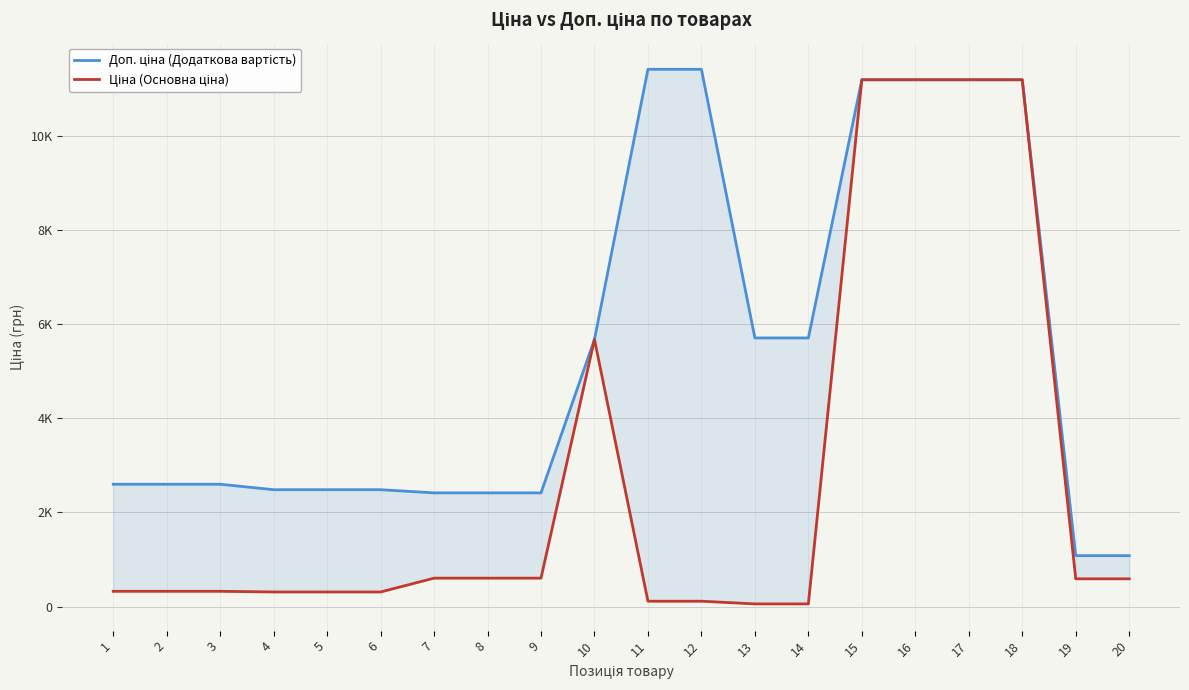

Which series has the largest range (max minus min)?

Ціна (Основна ціна)